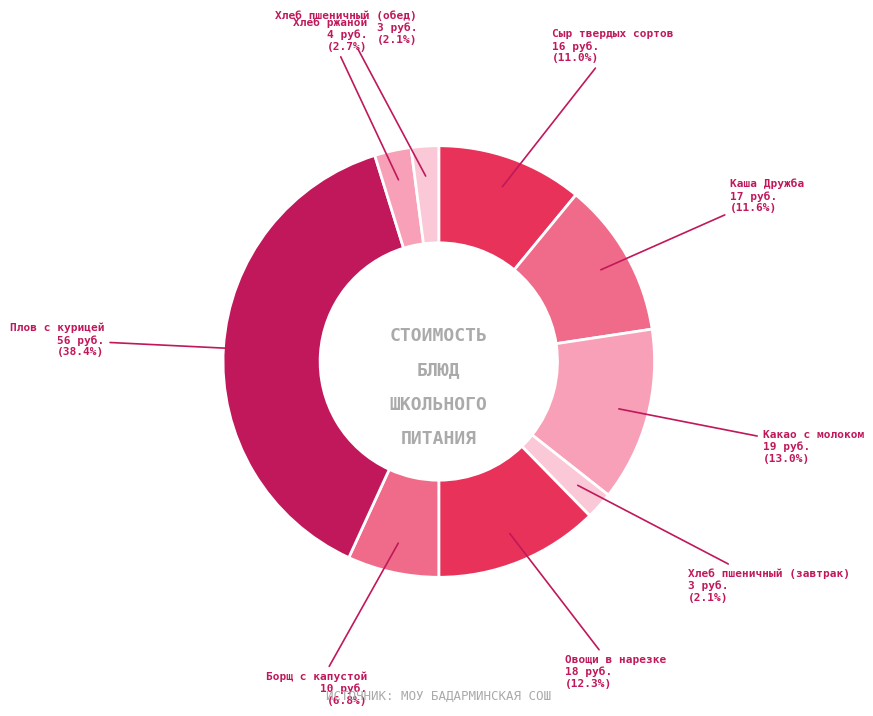

What is the largest slice in the pie chart?

Плов с курицей